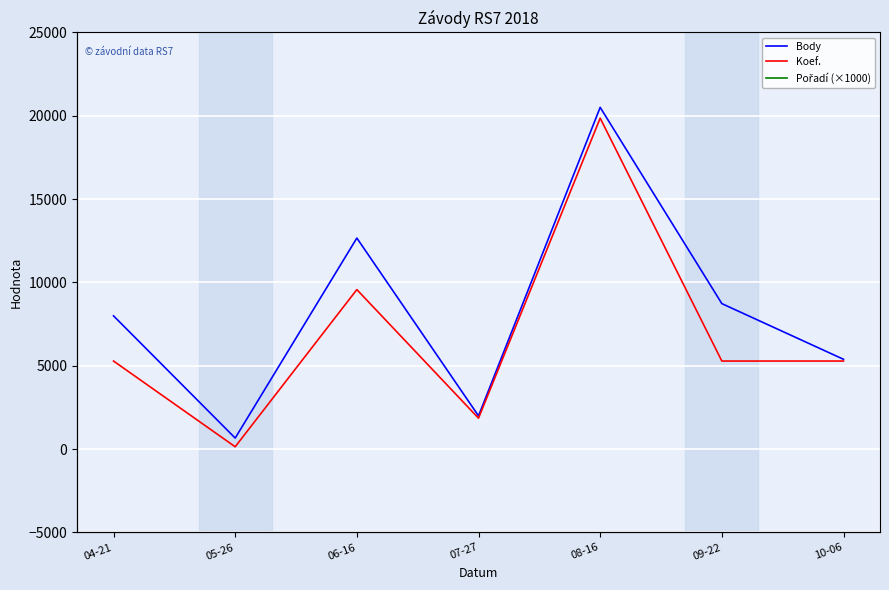

How many lines are shown in the chart?

3